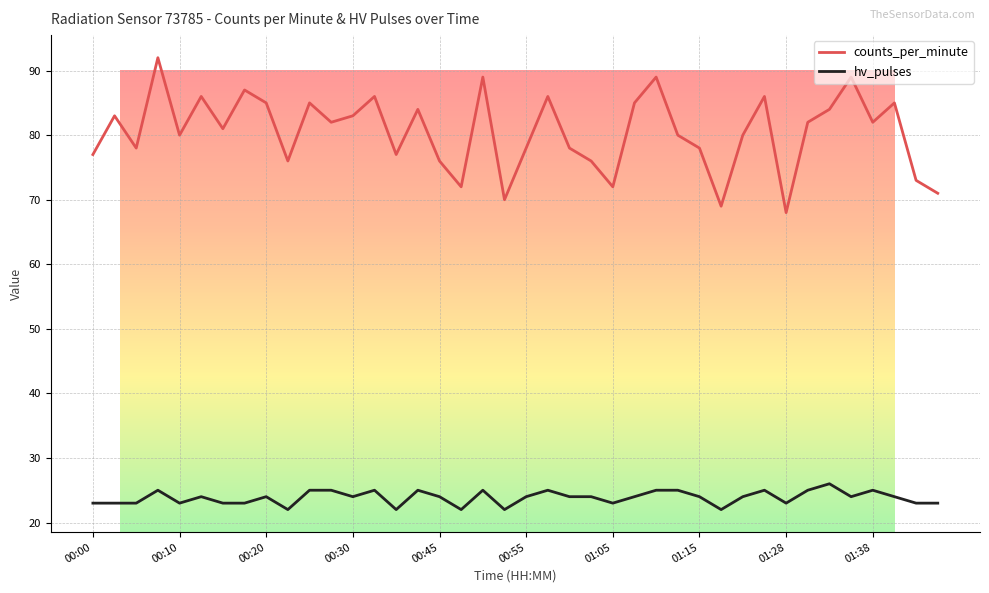

True or false: counts_per_minute and hv_pulses cross at least once.

False